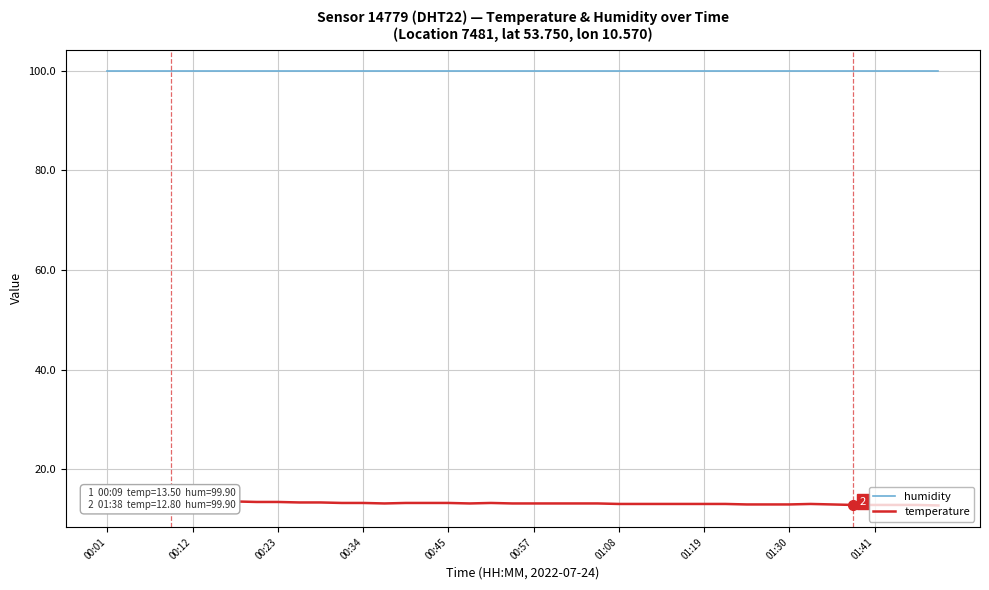

Where is the first local minimum for temperature?

13